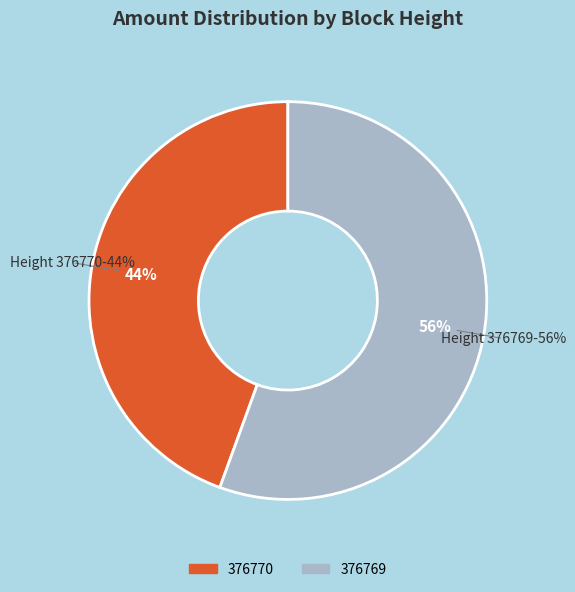

The 376769 slice represents 56% of the pie. True or false?

True